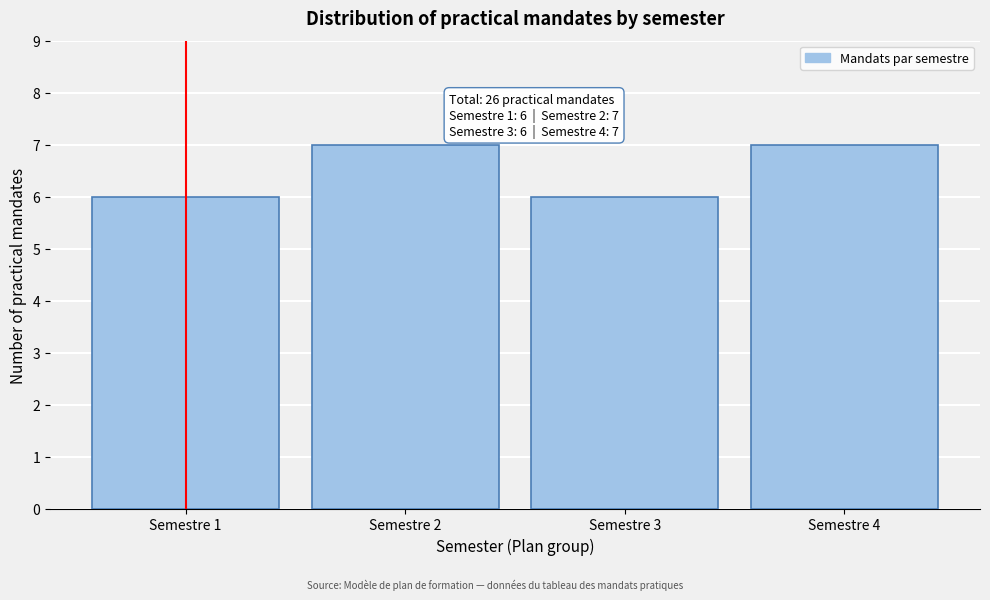

Reading left to right, list all the values displayed in this chart.

Semestre 1=6	Semestre 2=7	Semestre 3=6	Semestre 4=7